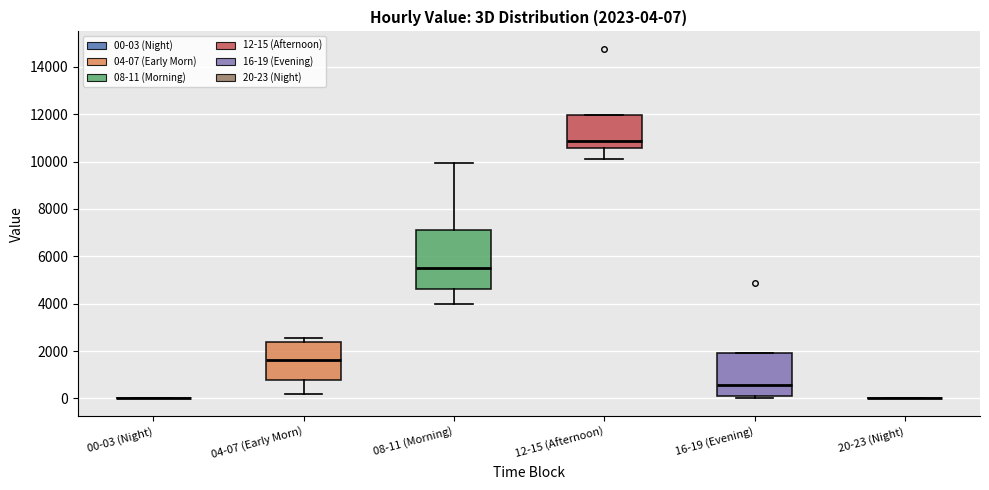

Comparing the boxes themselves (not the whiskers), which one is the tallest?

08-11 (Morning)